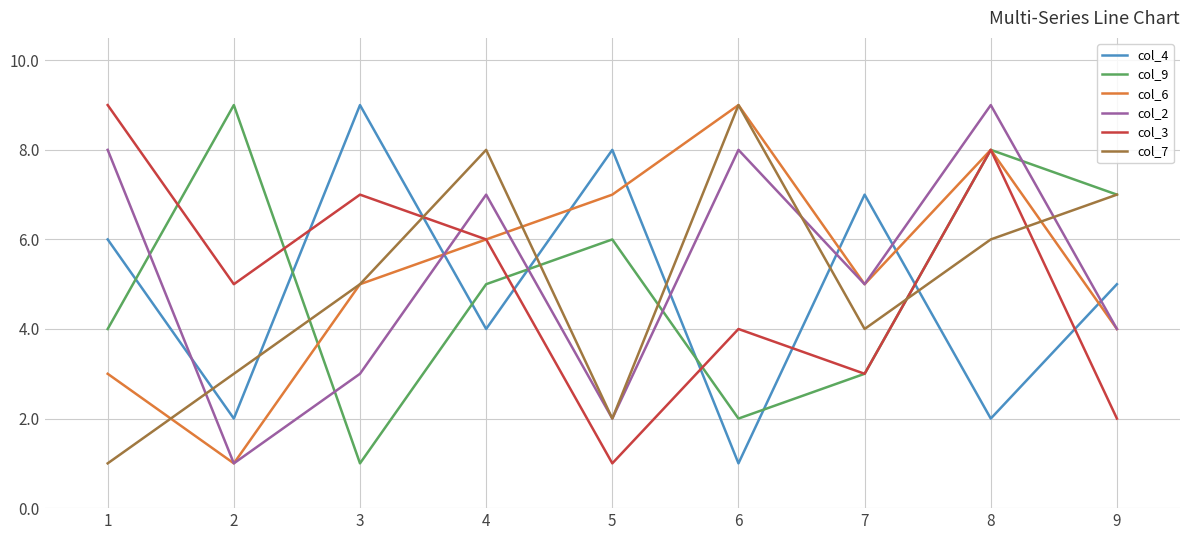

List the labels in order of col_9 value, smallest first.

3, 6, 7, 1, 4, 5, 9, 8, 2